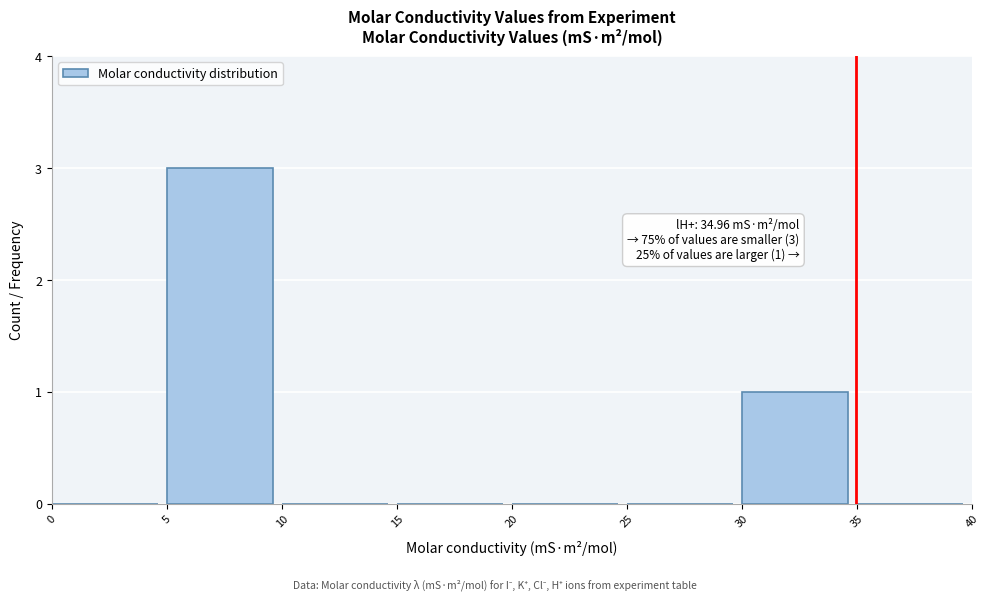

Which range on the x-axis has the tallest bar?

5 to 10